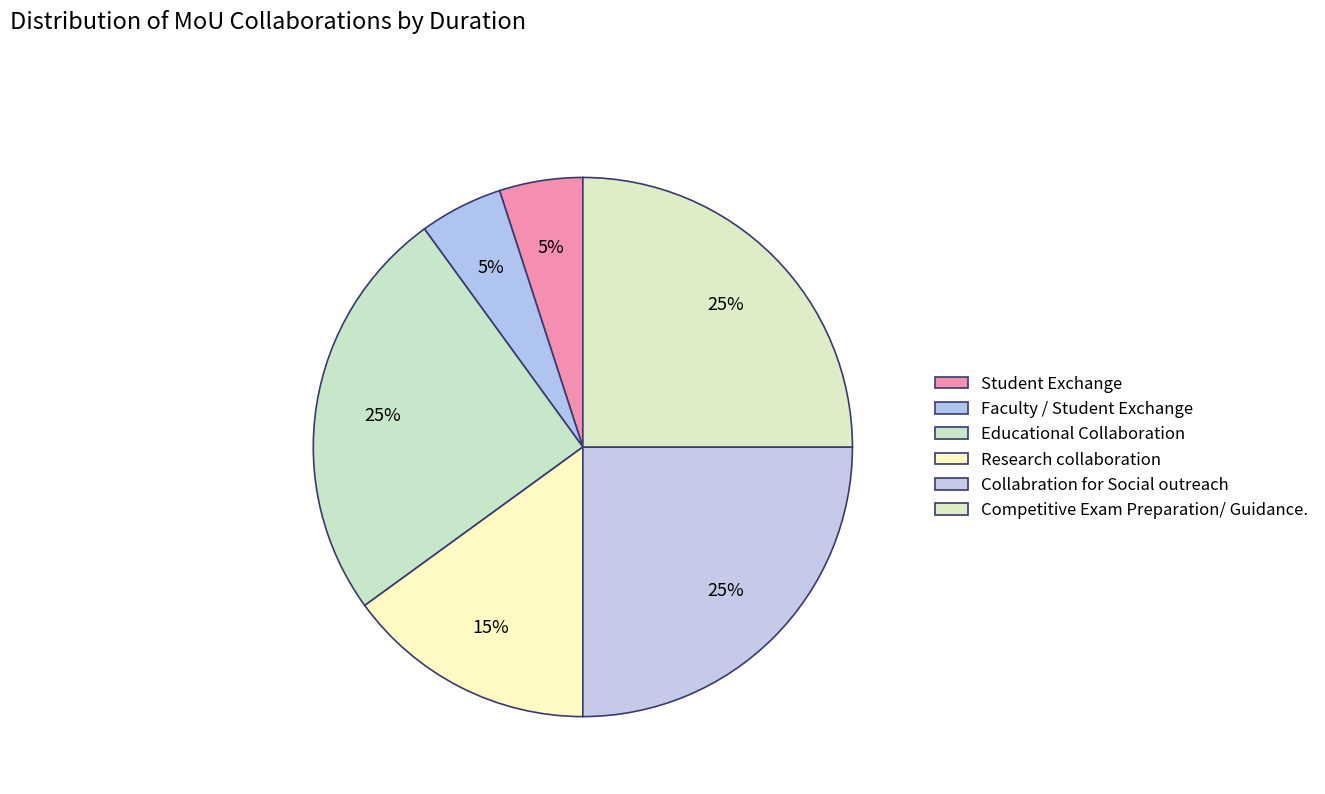

Approximately how many times larger is the value at Research collaboration compared to Student Exchange?

3.0